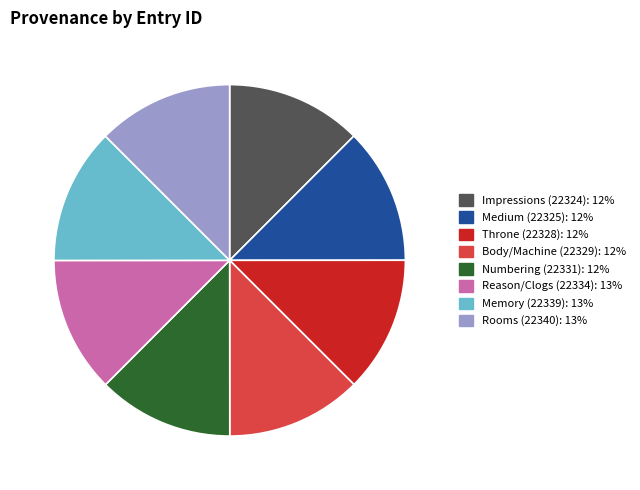

How much of the chart is everything except Throne (22328)?

87.5%